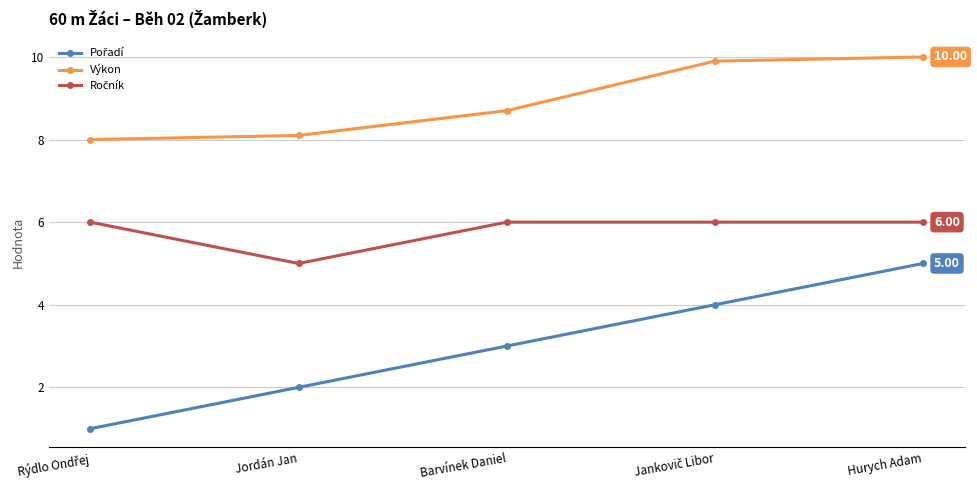

What is the difference between the highest and lowest values at Hurych Adam?

5.0